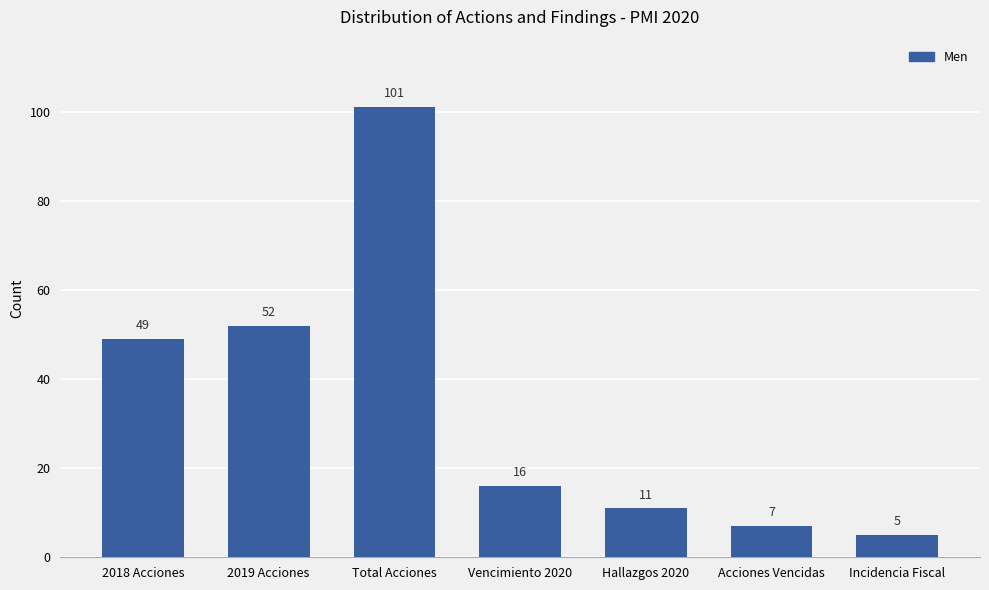

Reading right to left, transcribe all the data shown in this chart.

5	7	11	16	101	52	49